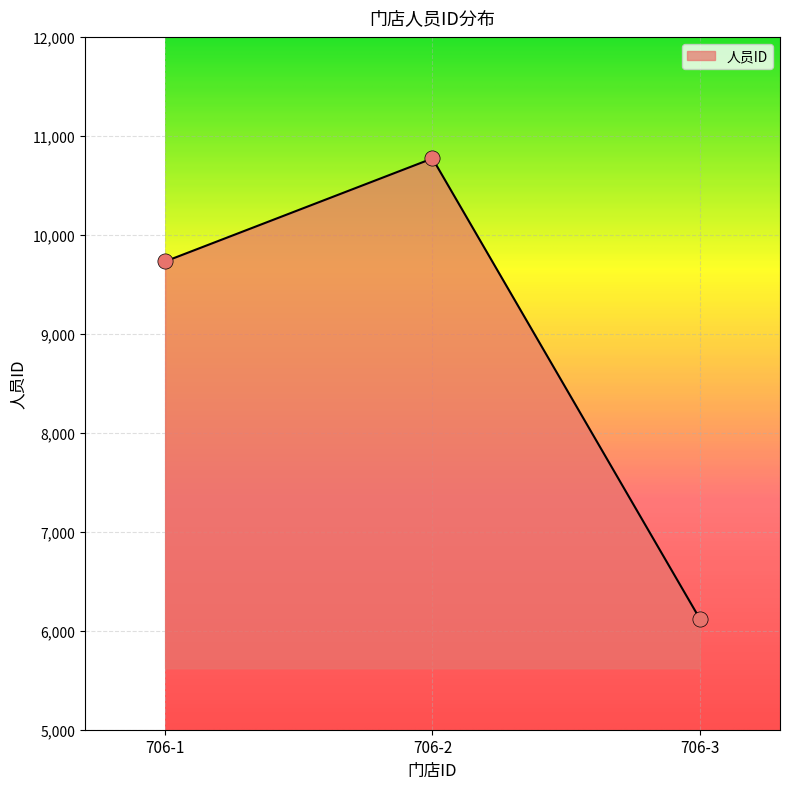

What is the change in value from 706-1 to 706-3?

-3610